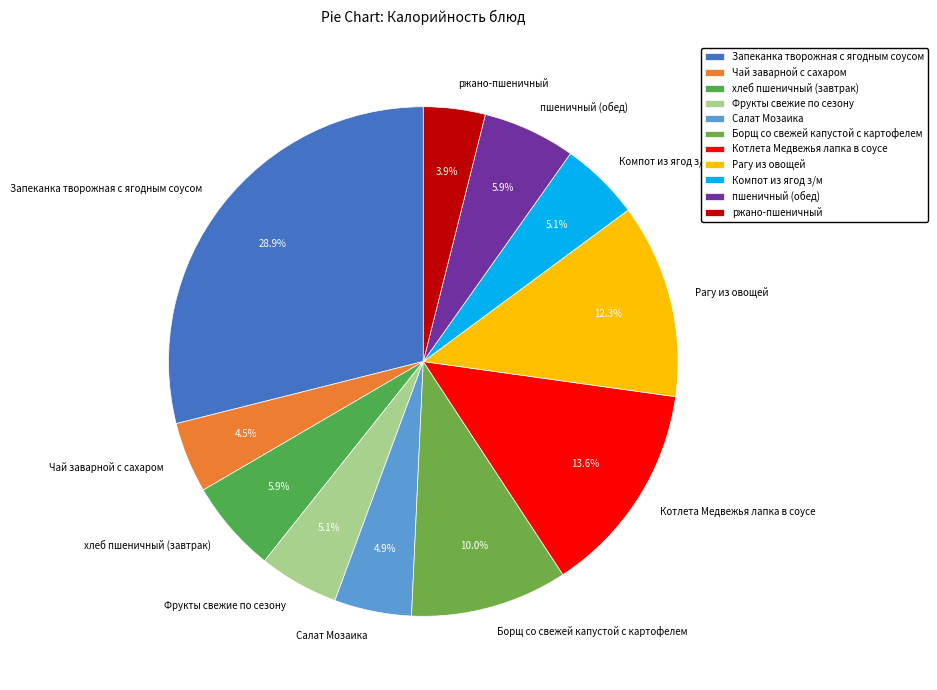

To the nearest percent, what is the combined percentage of Чай заварной с сахаром and Борщ со свежей капустой с картофелем?

14%